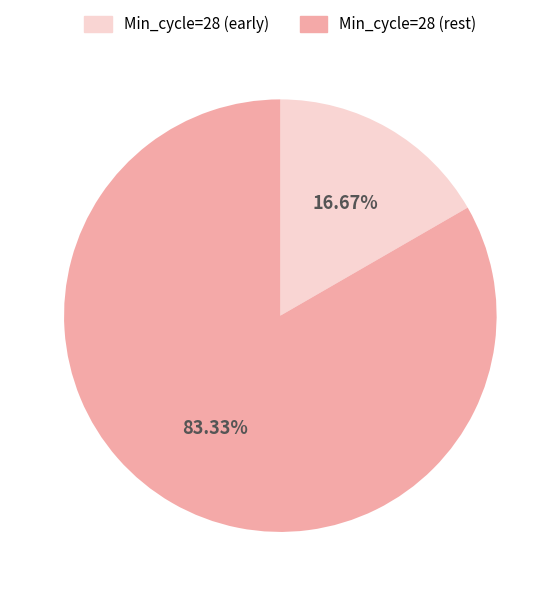

Does any single category account for the majority?

Yes